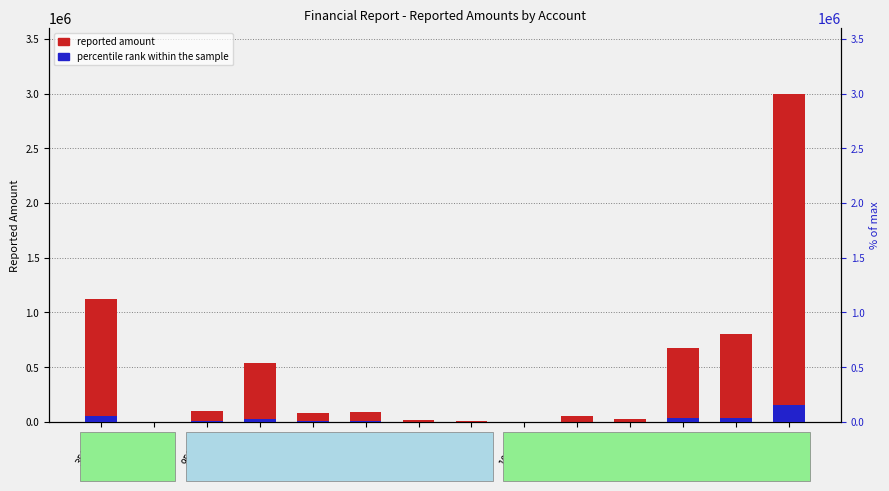

How many groups of bars are there?

14